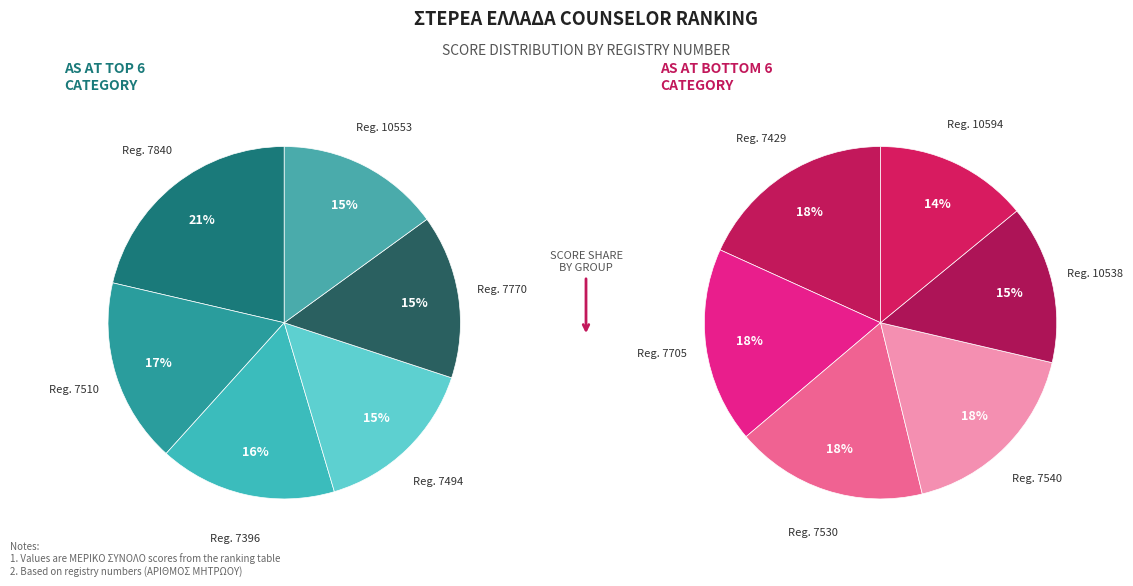

Is 7705 the majority of the pie?

No